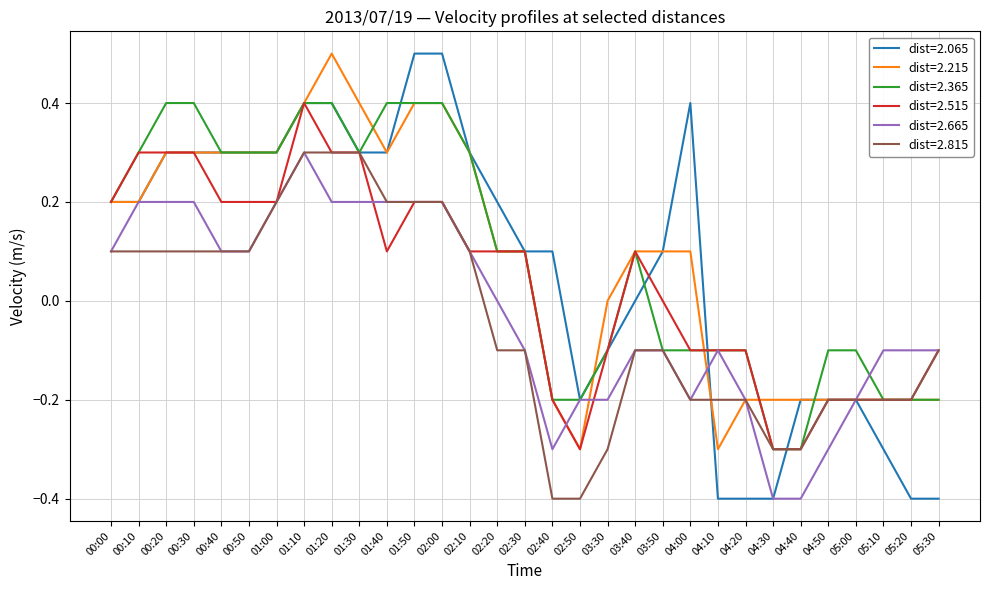

True or false: dist=2.665 has a value of -0.1 at 05:30.

True